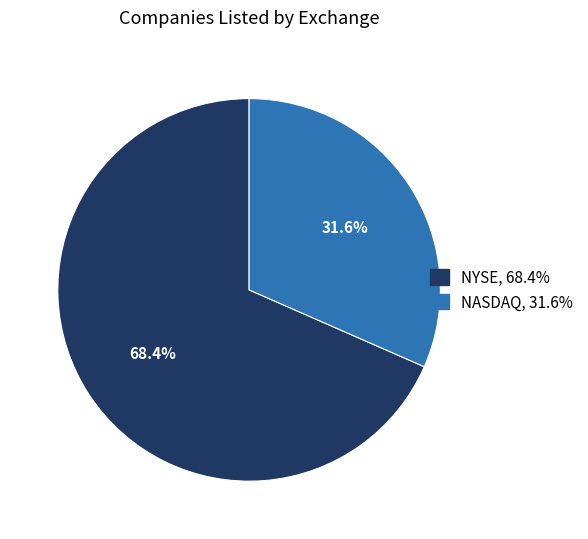

To the nearest percent, what is the difference between the NYSE and NASDAQ slice percentages?

37%